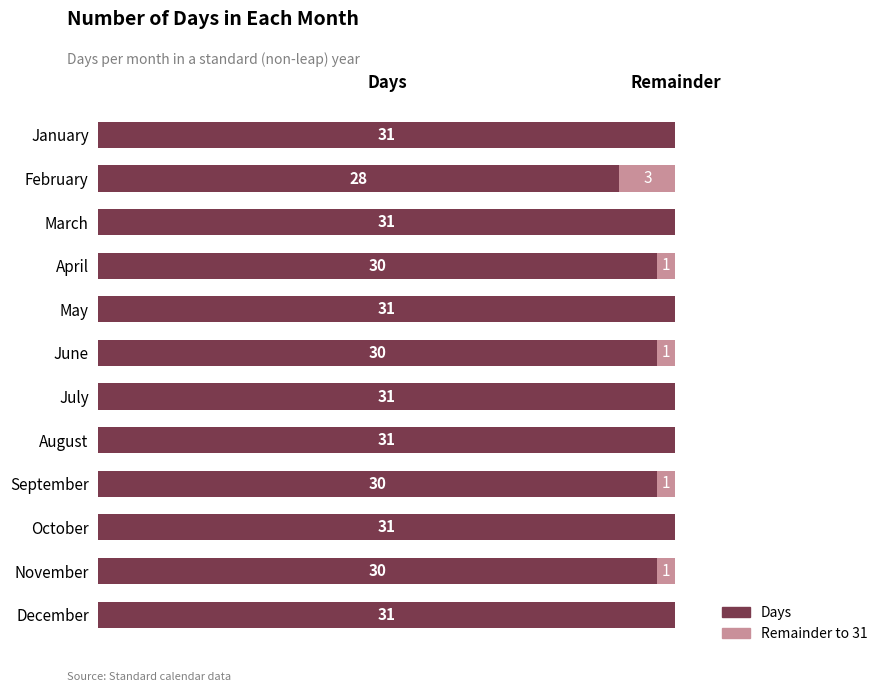

Where is Days nearest to the value 29?

February